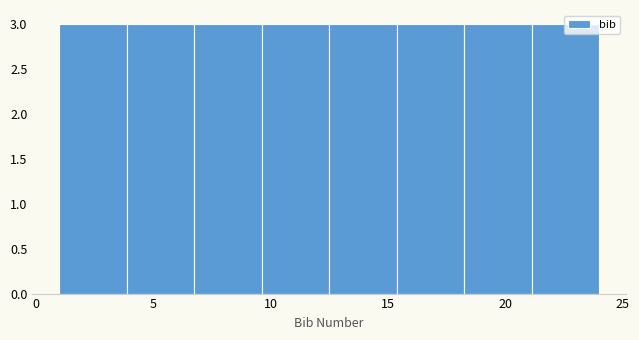

Reading left to right, transcribe this chart: for each bar, give the range it covers on the x-axis and its height. Neither the bar edges nor the heights are printed on the chart, so give them approximately, as read against the axes.

1.0 to 4.0: 3
4.0 to 7.0: 3
7.0 to 9.5: 3
9.5 to 12.5: 3
12.5 to 15.5: 3
15.5 to 18.5: 3
18.5 to 21.0: 3
21.0 to 24.0: 3